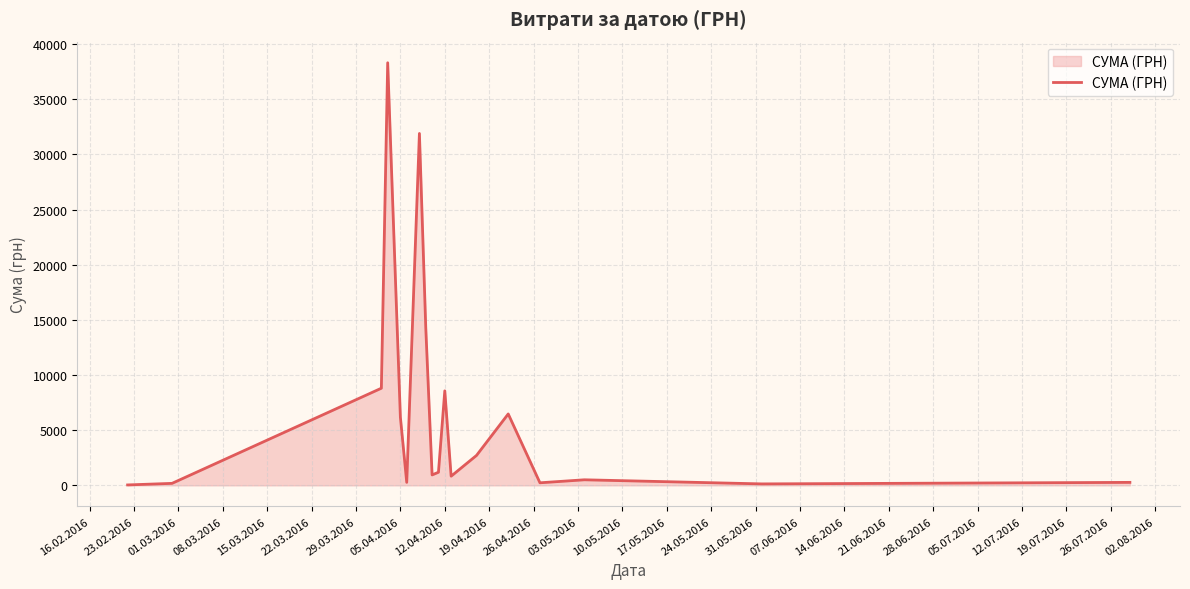

What is the maximum value shown in the chart?

38303.0